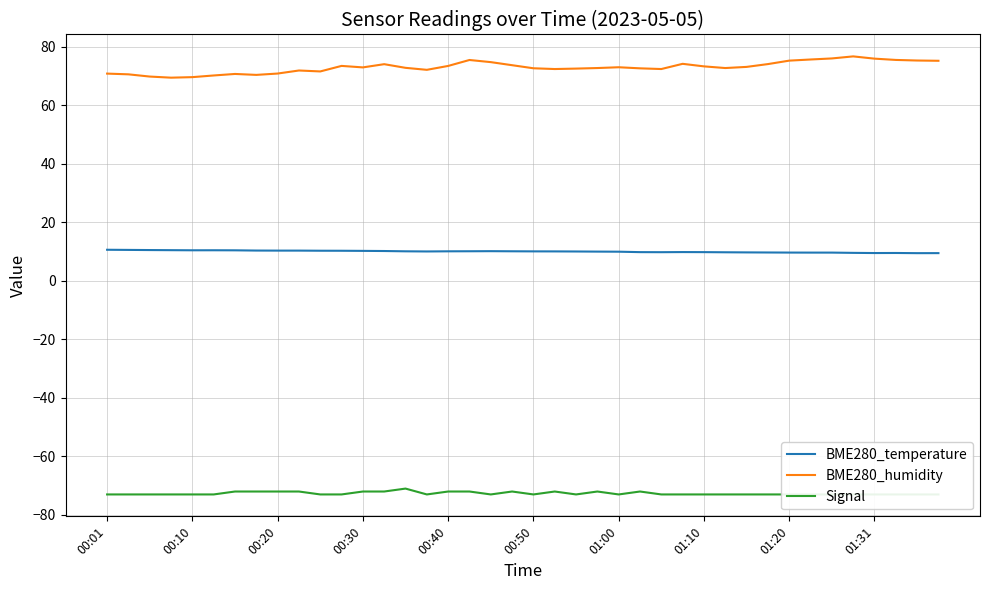

True or false: BME280_temperature and BME280_humidity cross at least once.

False